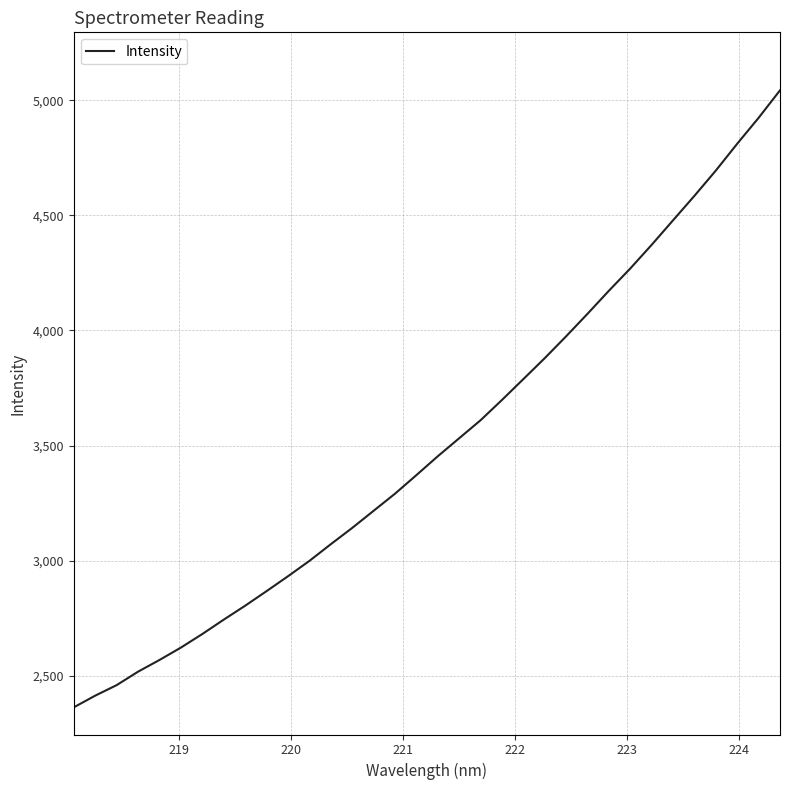

What is the minimum value shown in the chart?

2361.7